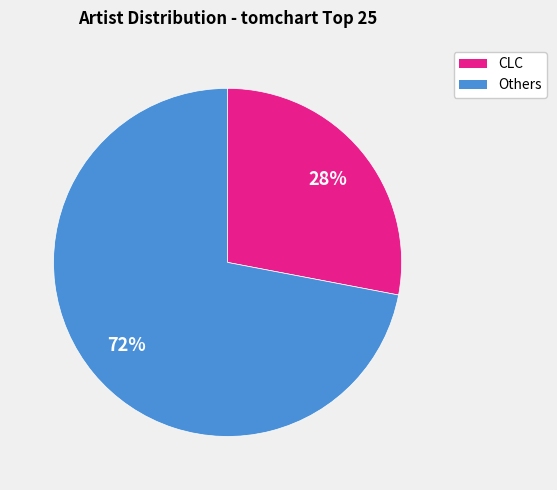

Count the number of slices in the pie.

2